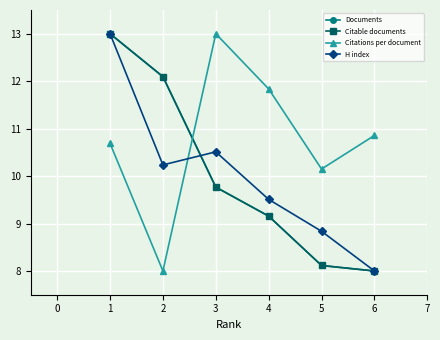

What value does the Citable documents series have at 3?

9.8